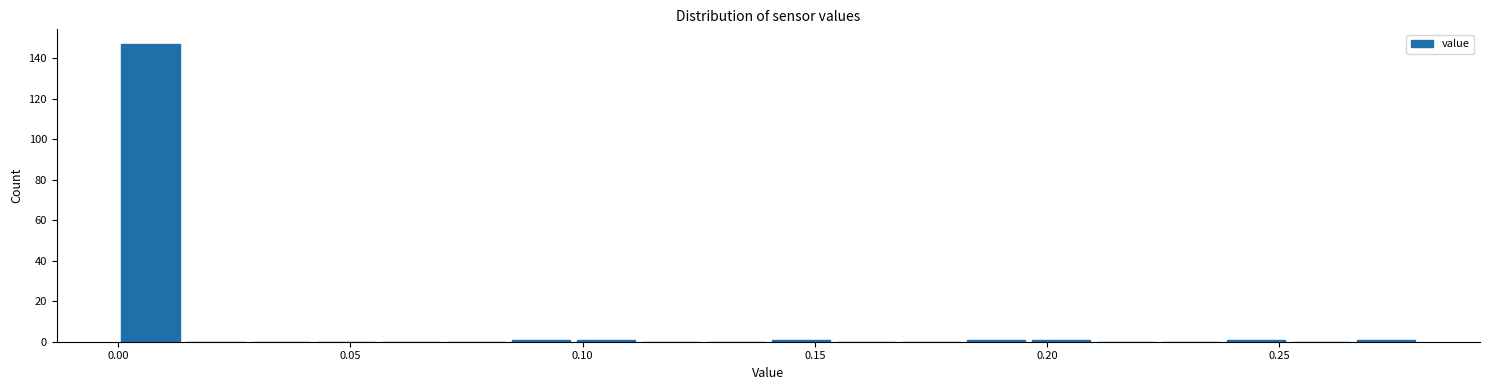

Read against the x-axis, roughly where is the centre of the tallest bar?

0.005